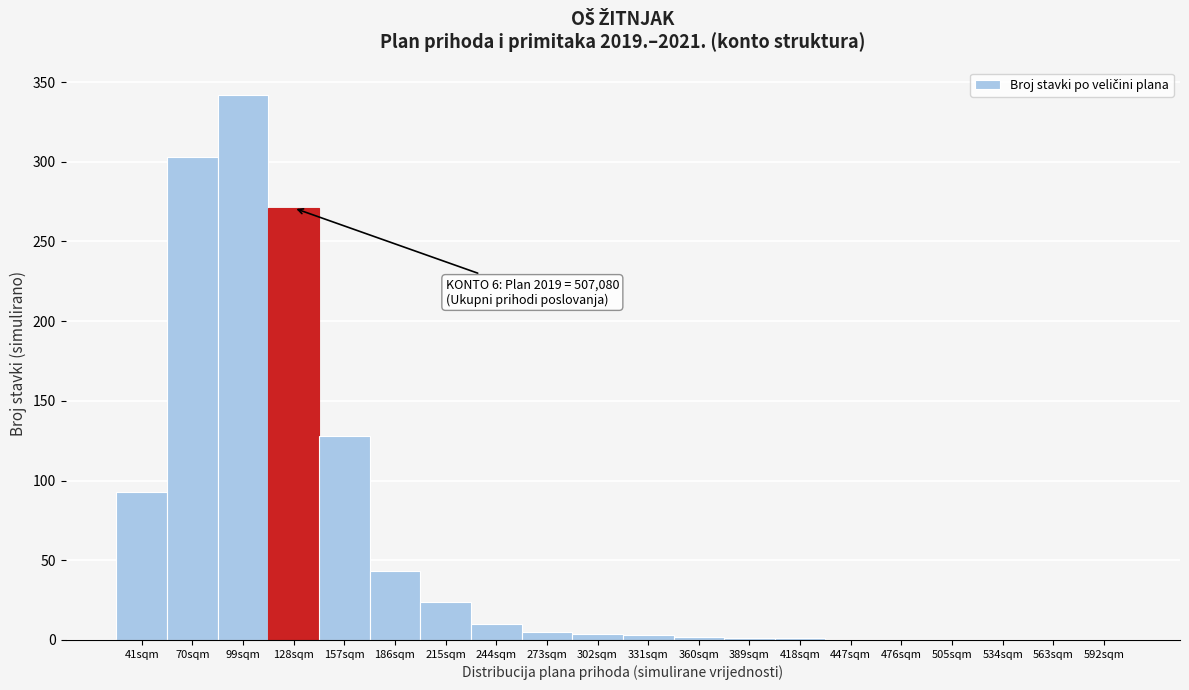

True or false: the data shows 0 at 534sqm.

True